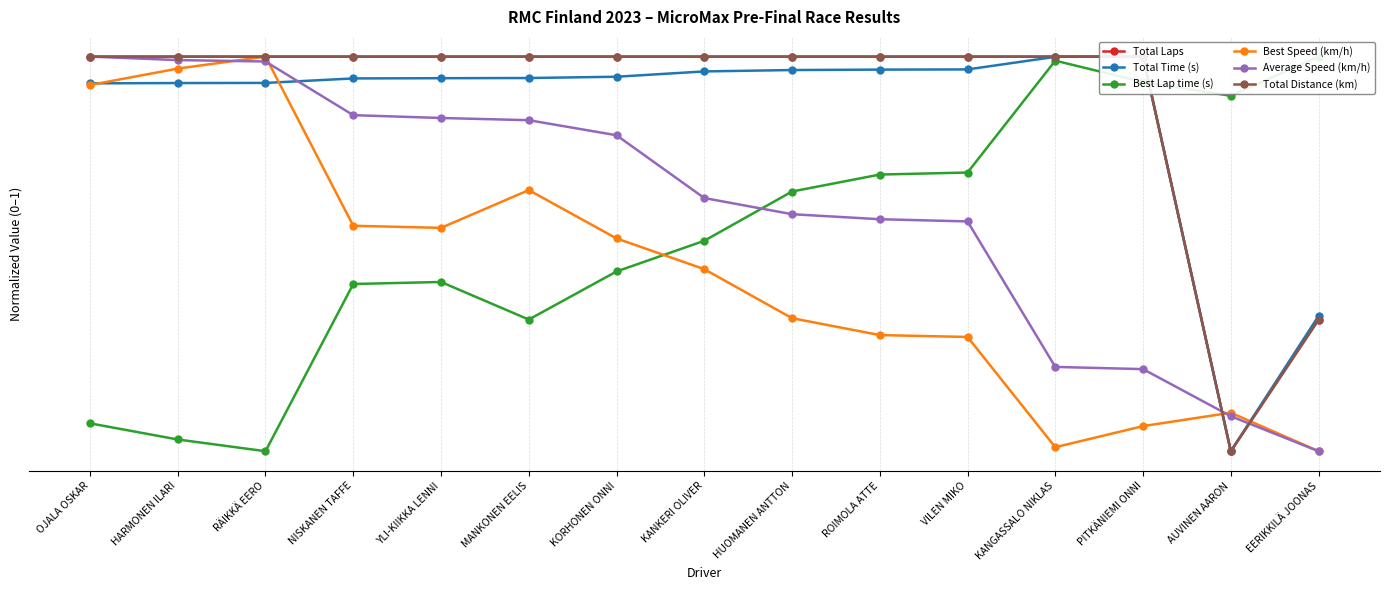

At how many categories does at least one series exceed 0?

15